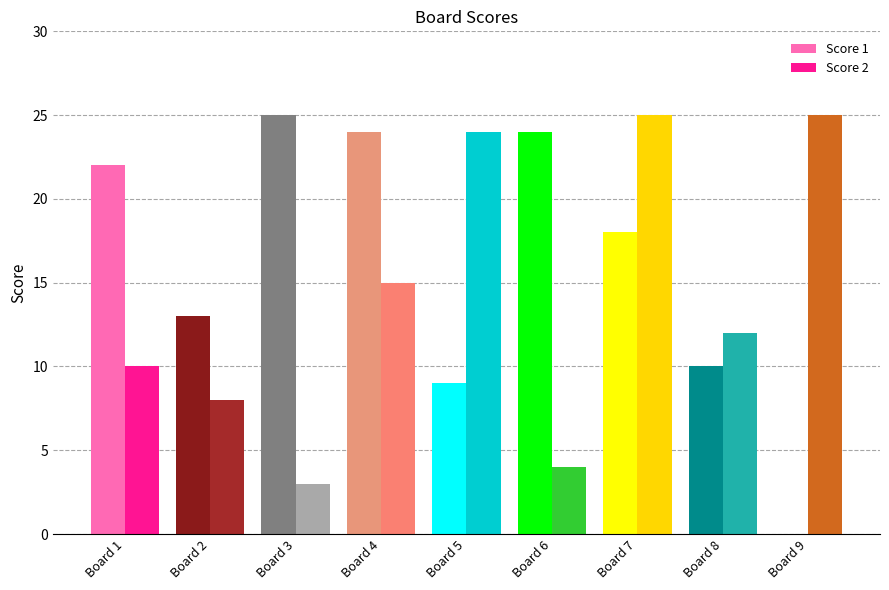

What is the maximum value for Score 1?

25